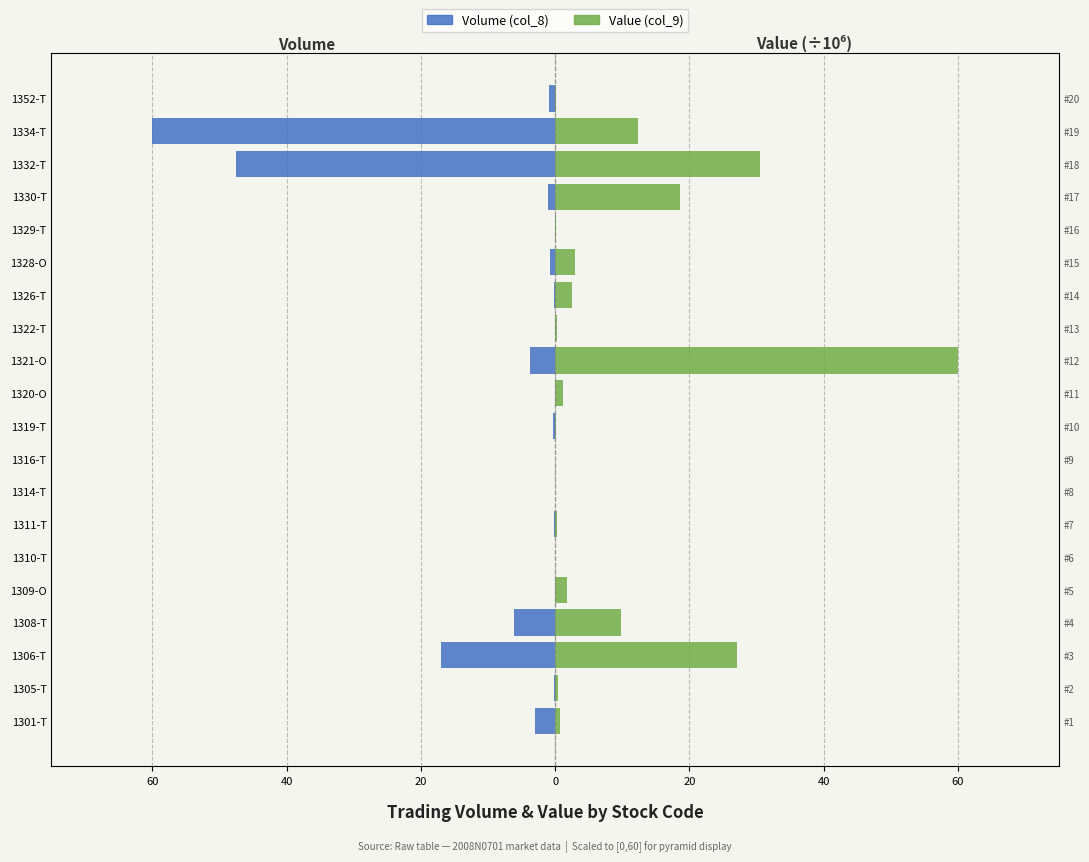

What are all the series names shown in the legend?

Volume (col_8), Value (col_9 ÷10^6)